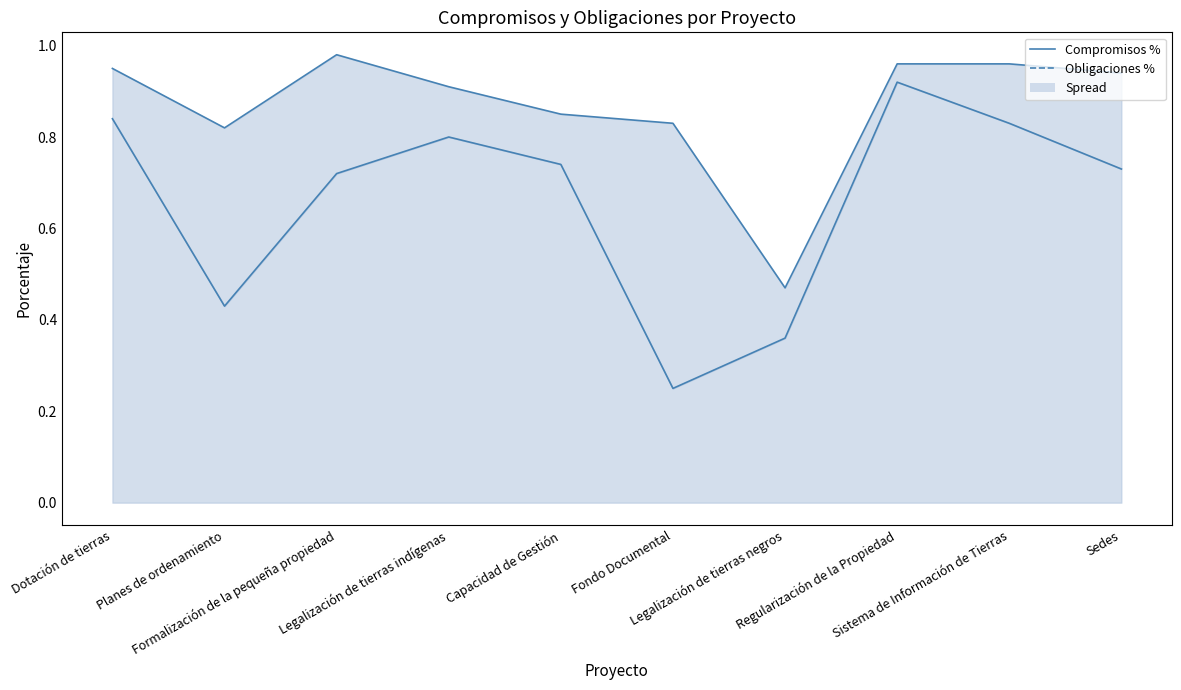

Reading left to right, list all the values displayed in this chart.

Compromisos %: Dotación de tierras=0.9	Planes de ordenamiento=0.8	Formalización de la pequeña propiedad=1.0	Legalización de tierras indígenas=0.9	Capacidad de Gestión=0.8	Fondo Documental=0.8	Legalización de tierras negros=0.5	Regularización de la Propiedad=1.0	Sistema de Información de Tierras=1.0	Sedes=0.9
Obligaciones % line: Dotación de tierras=0.8	Planes de ordenamiento=0.4	Formalización de la pequeña propiedad=0.7	Legalización de tierras indígenas=0.8	Capacidad de Gestión=0.7	Fondo Documental=0.2	Legalización de tierras negros=0.4	Regularización de la Propiedad=0.9	Sistema de Información de Tierras=0.8	Sedes=0.7